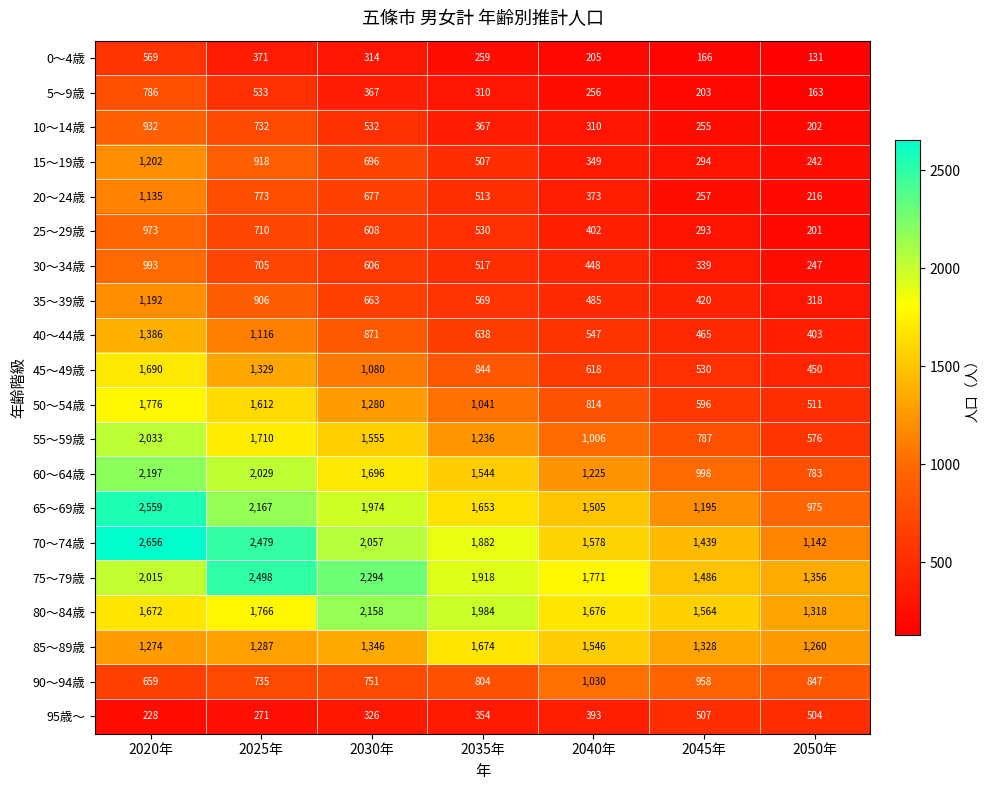

What is the difference between the 80～84歳 values at 2045年 and 2020年?

108